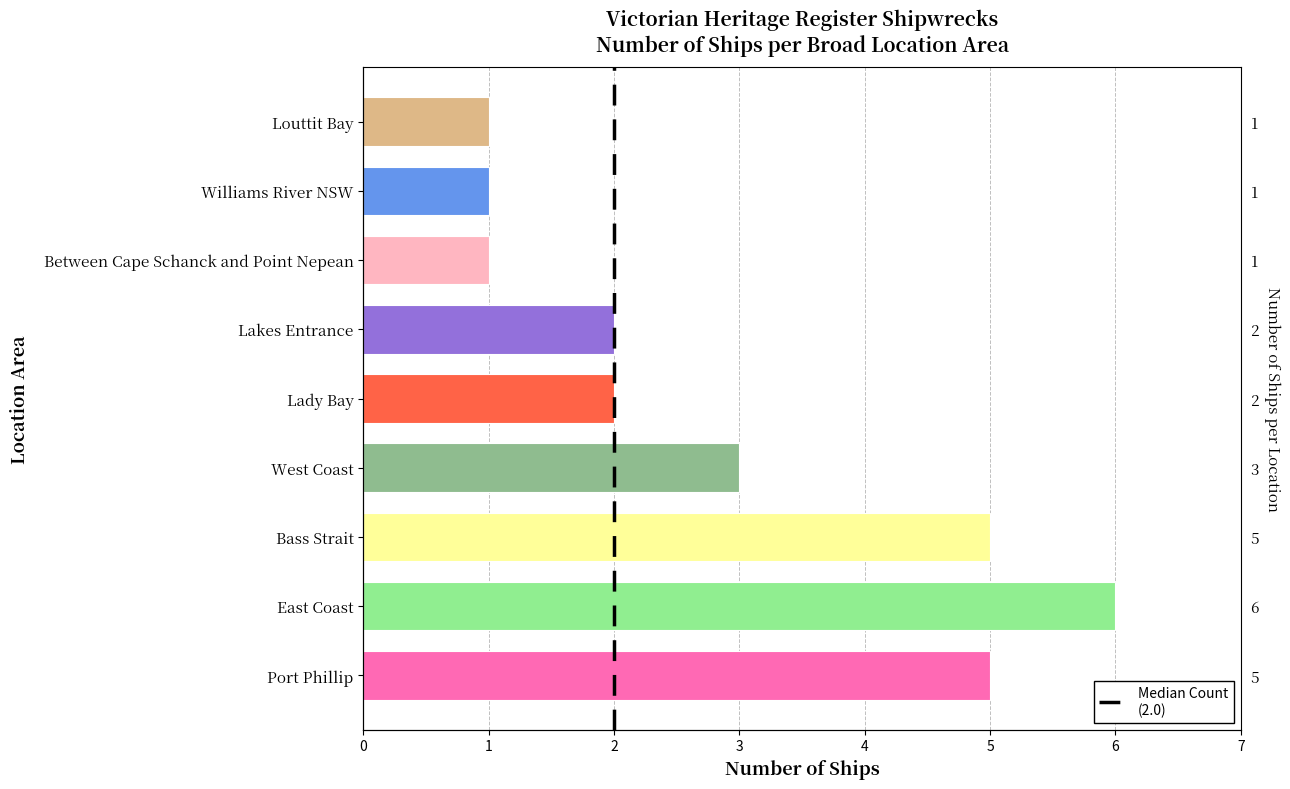

Where does the data first go above 2?

Port Phillip